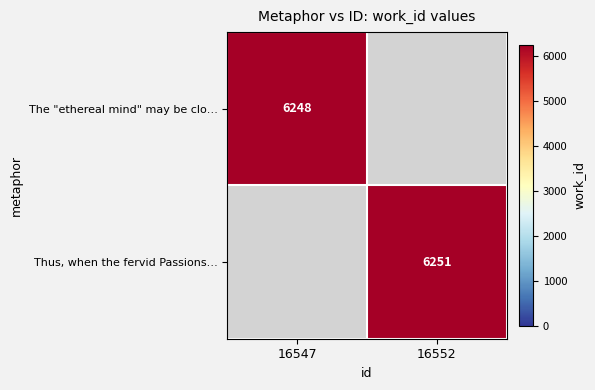

The value of The "ethereal mind" may be clo… at 16547 is 6248. True or false?

True